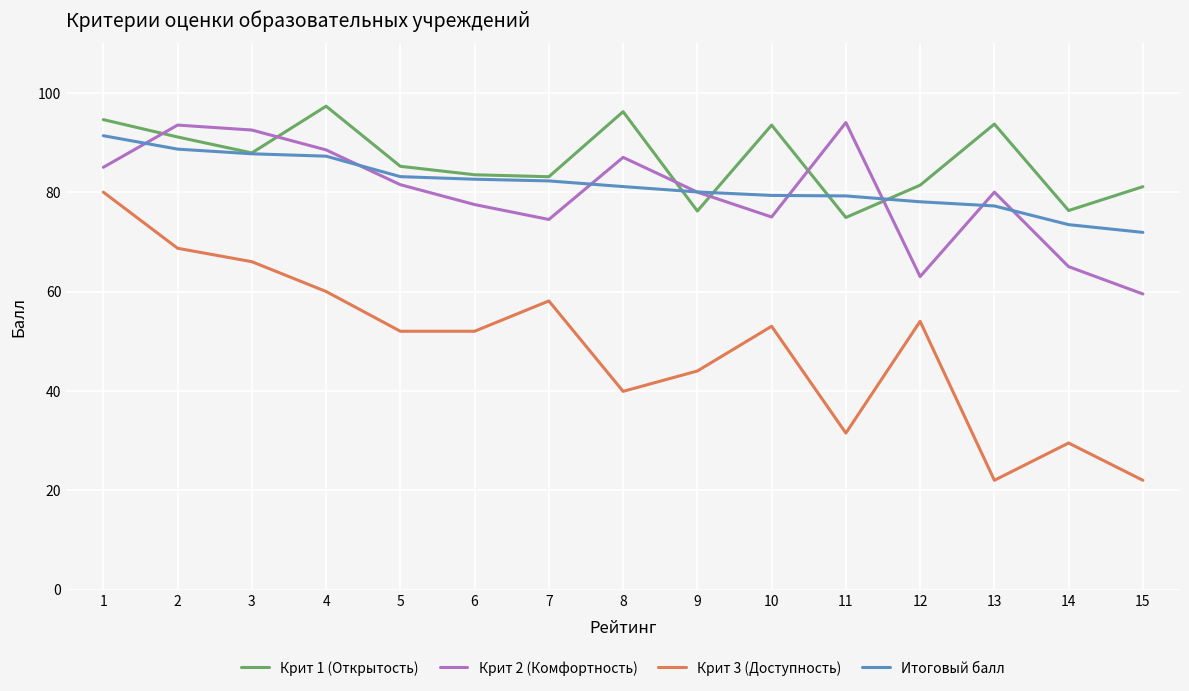

At which category does Крит 2 (Комфортность) reach its first local peak?

2